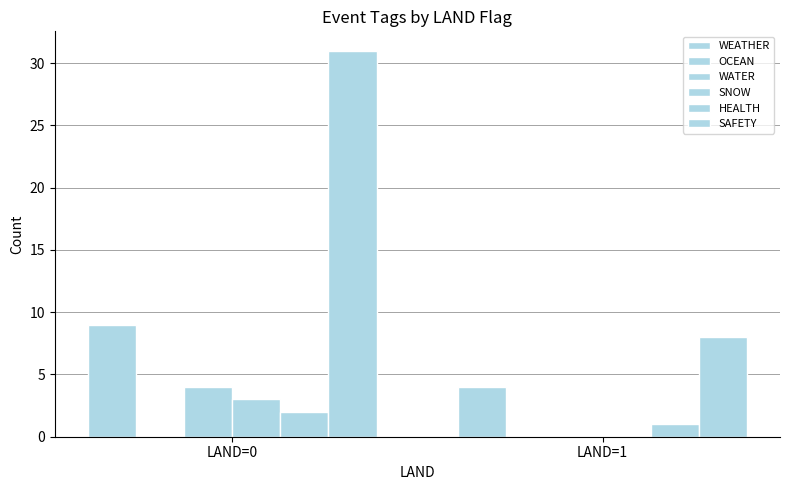

What is the value of the WEATHER bar at the 1st from the left?

9